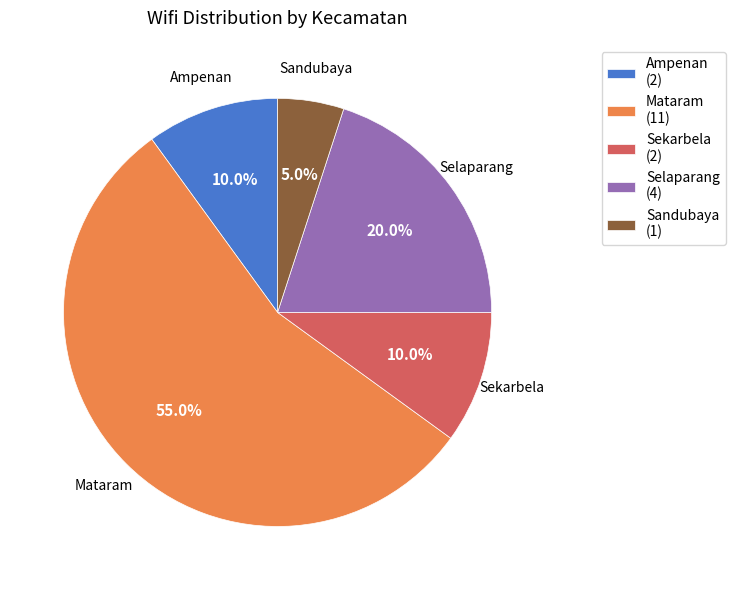

Which slice is the smallest?

Sandubaya (1)